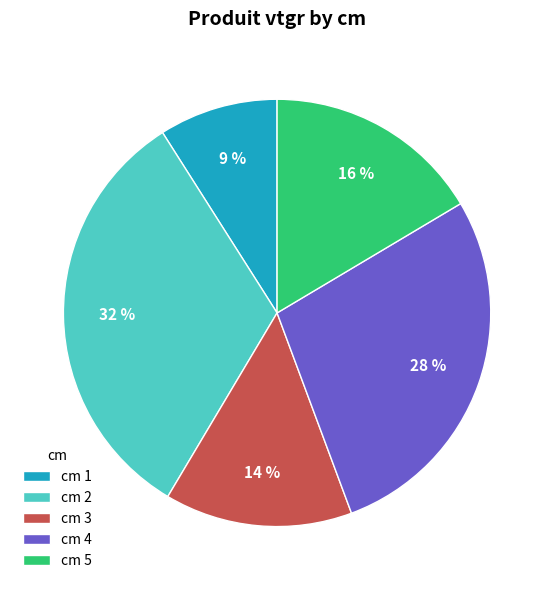

How many slices are in this pie chart?

5